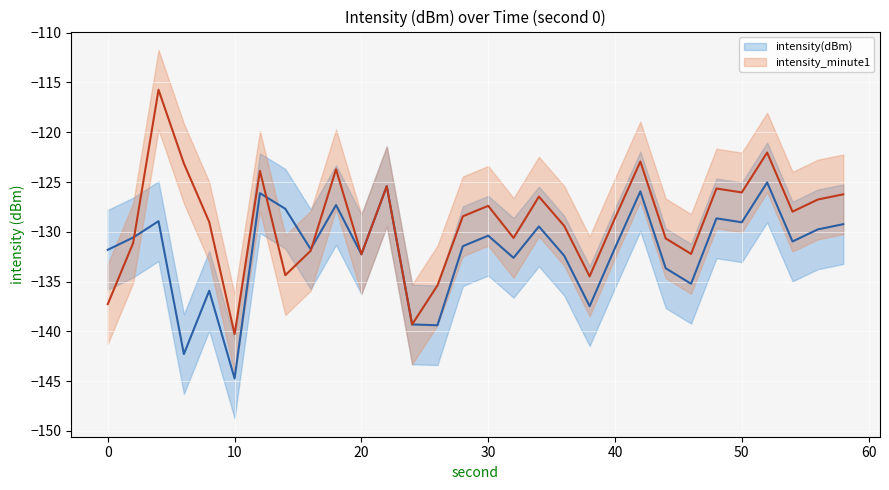

How many intersections are there between intensity_minute1 and intensity(dBm)?

3